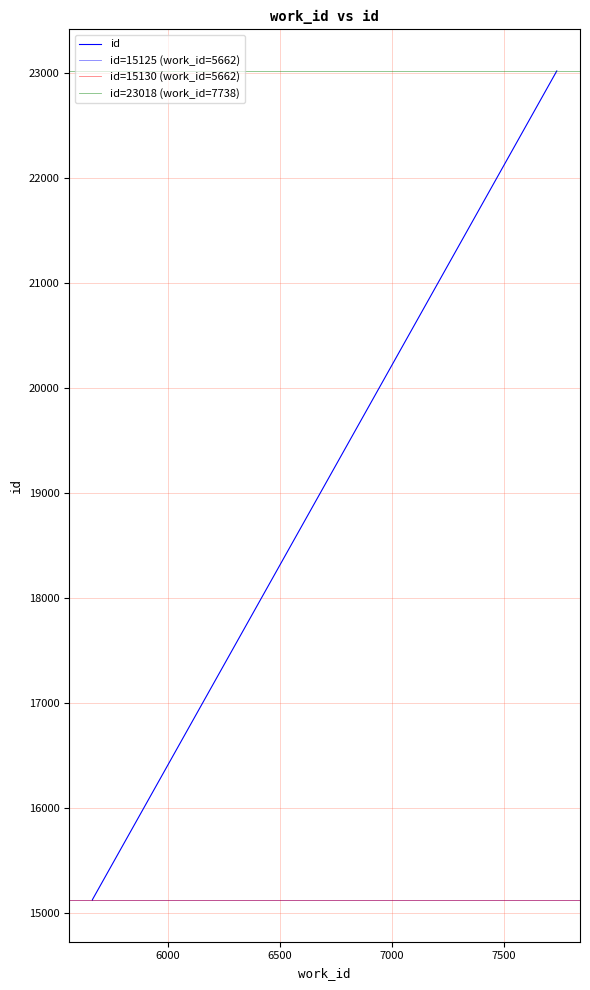

List the labels in order of value, smallest first.

5662, 5662, 7738